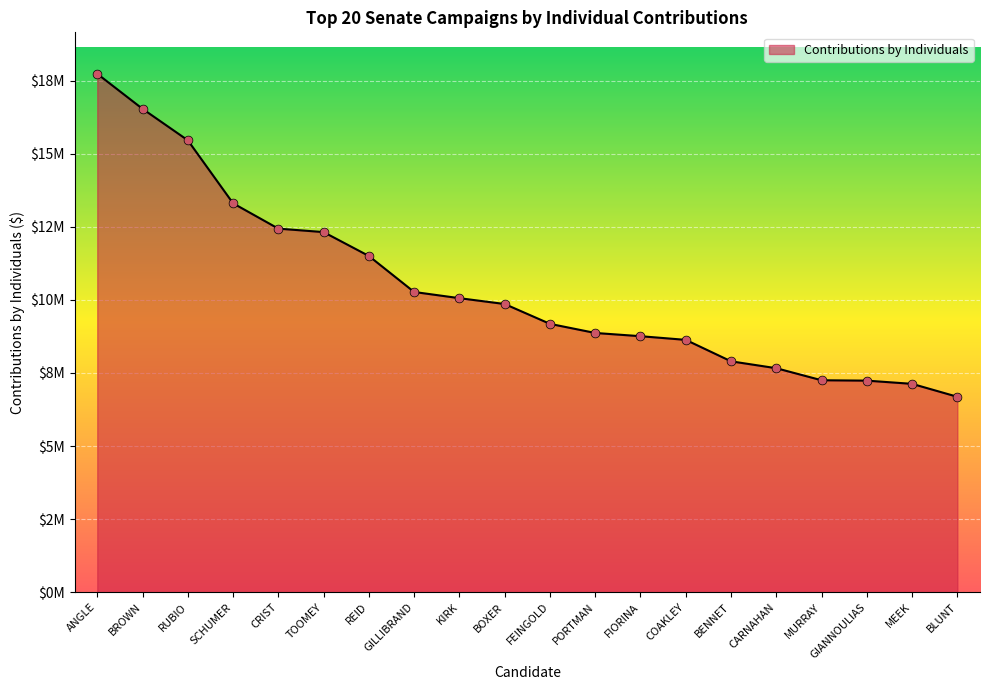

Which has a higher value, BOXER or GILLIBRAND?

GILLIBRAND